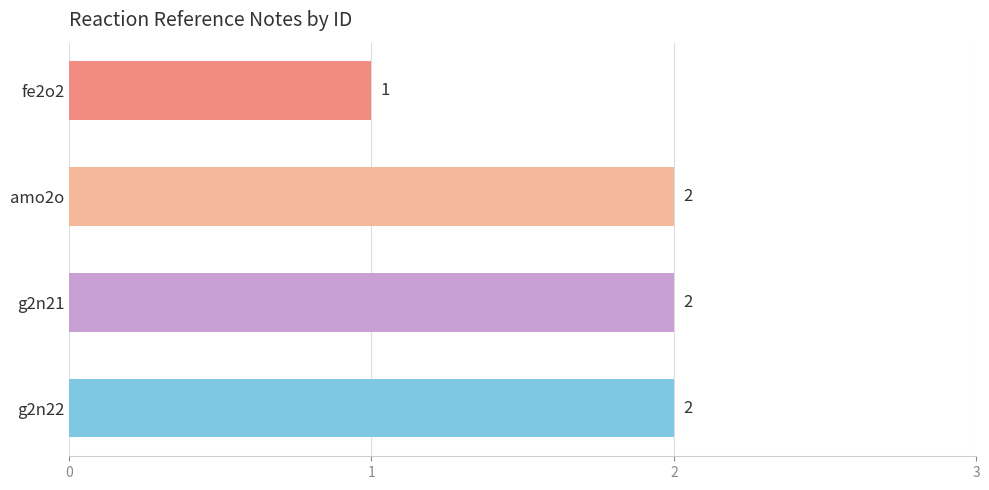

What is the difference between the maximum and minimum values?

1